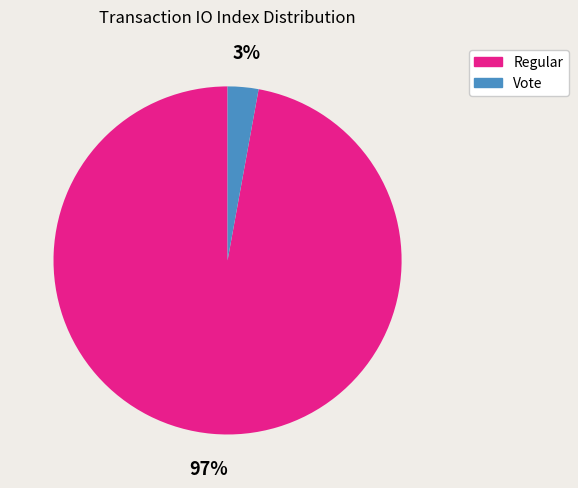

To the nearest percent, what is the difference between the Regular and Vote slice percentages?

94%